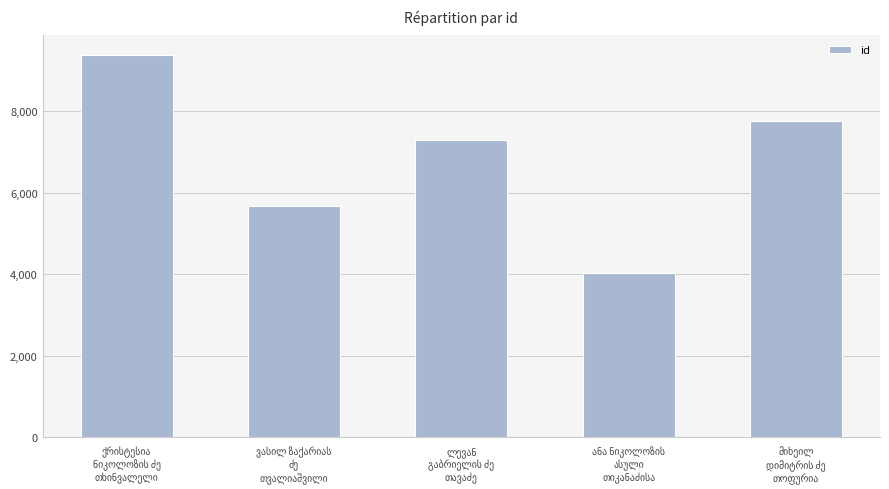

What is the sum of all values?

34140